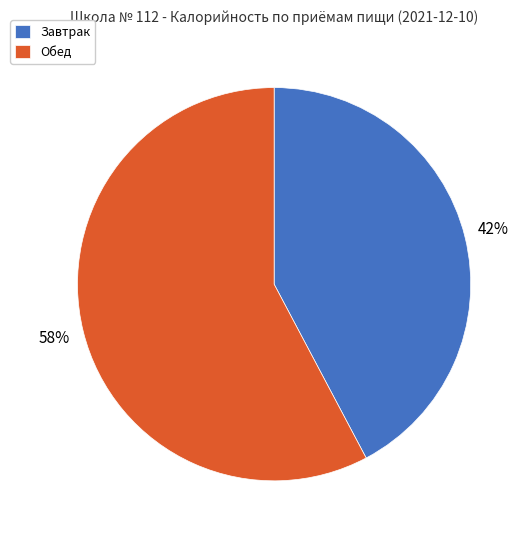

Which slice represents more than half of the pie?

Обед